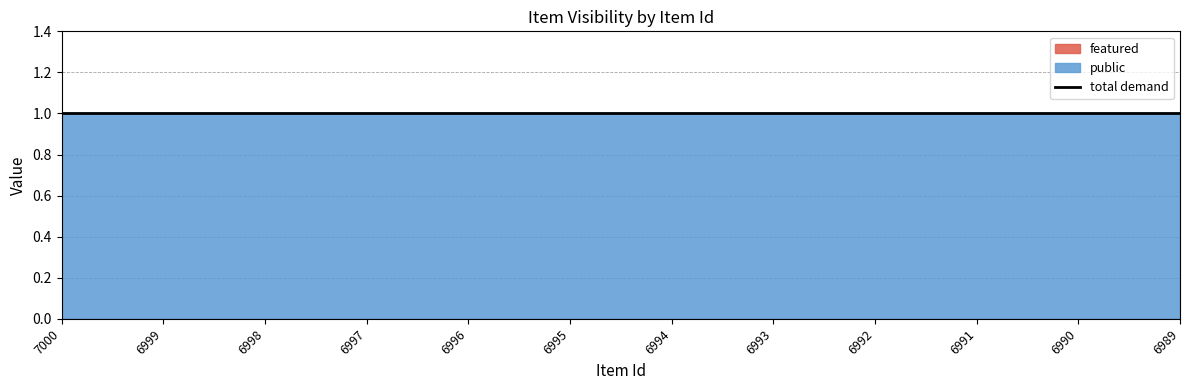

At which category is the sum across all series the highest?

7000